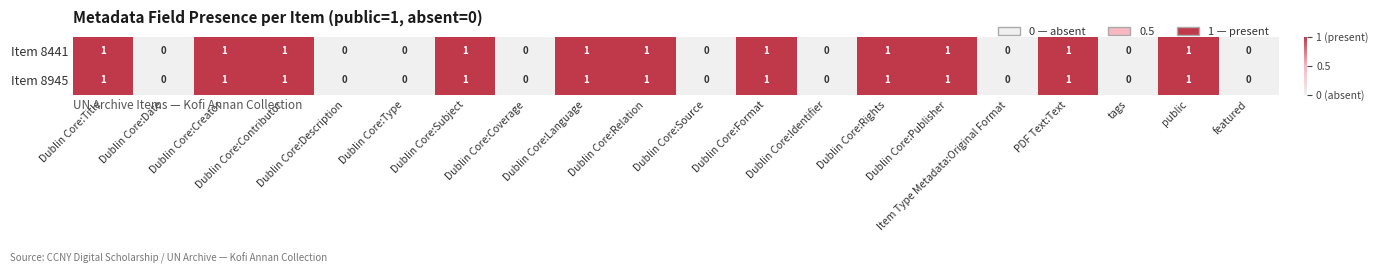

How many Item 8441 values are between 0 and 1?

20